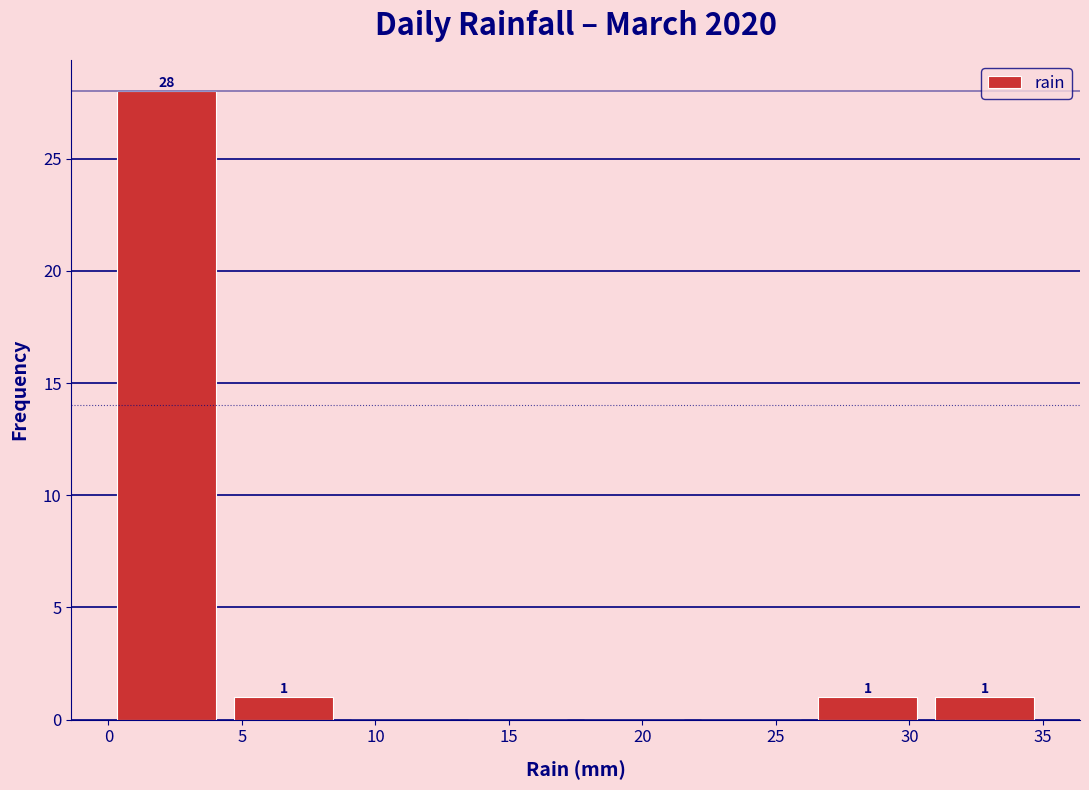

Which range on the x-axis has the tallest bar?

0.0 to 4.5